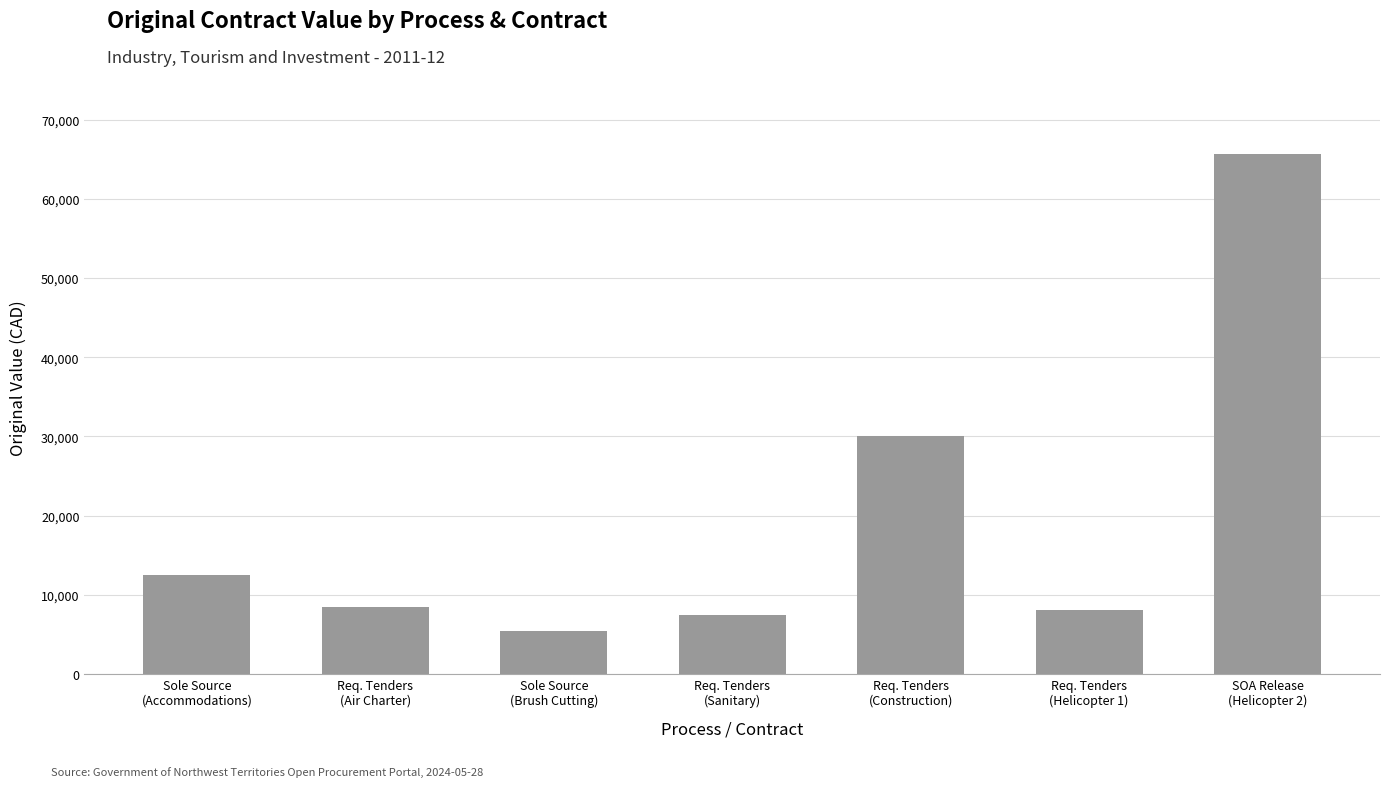

What is the difference between the values at Req. Tenders
(Sanitary) and Sole Source
(Brush Cutting)?

2026.0